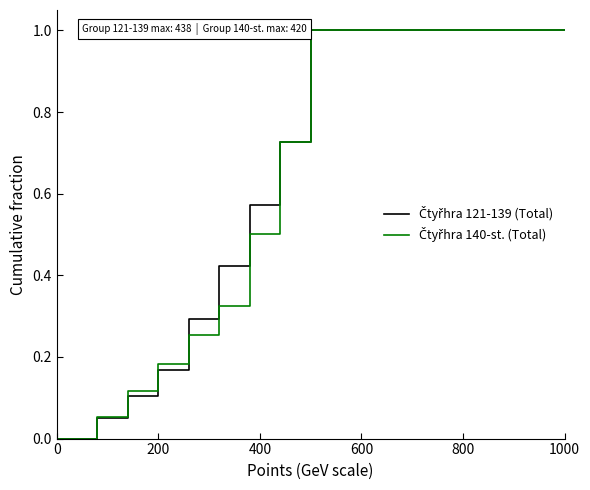

What is the greatest value displayed?

1.0